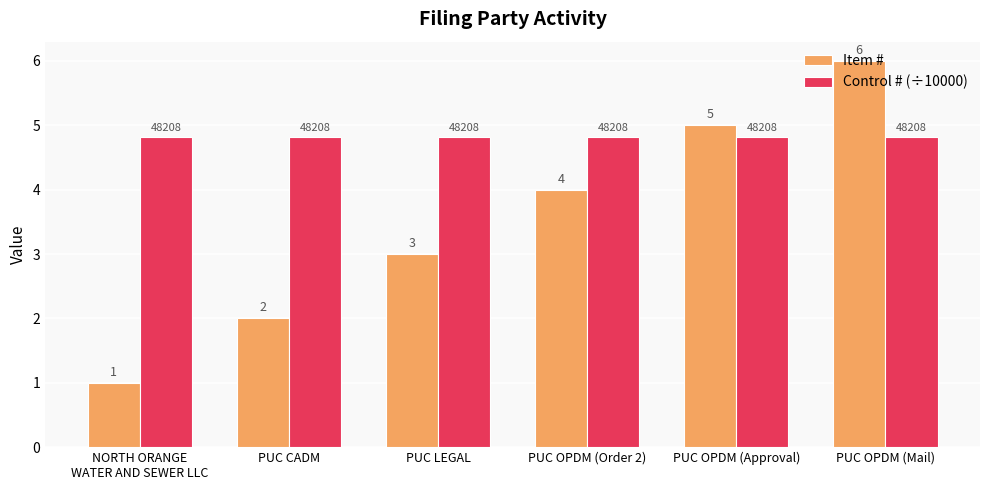

What is the lowest value of the Item # series?

1.0